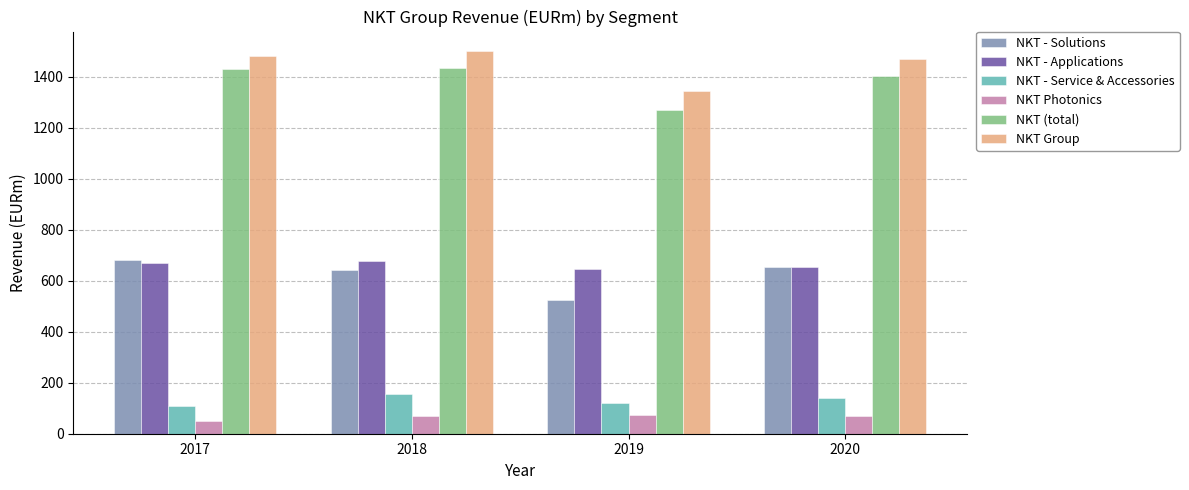

How many bars are there in each group?

6